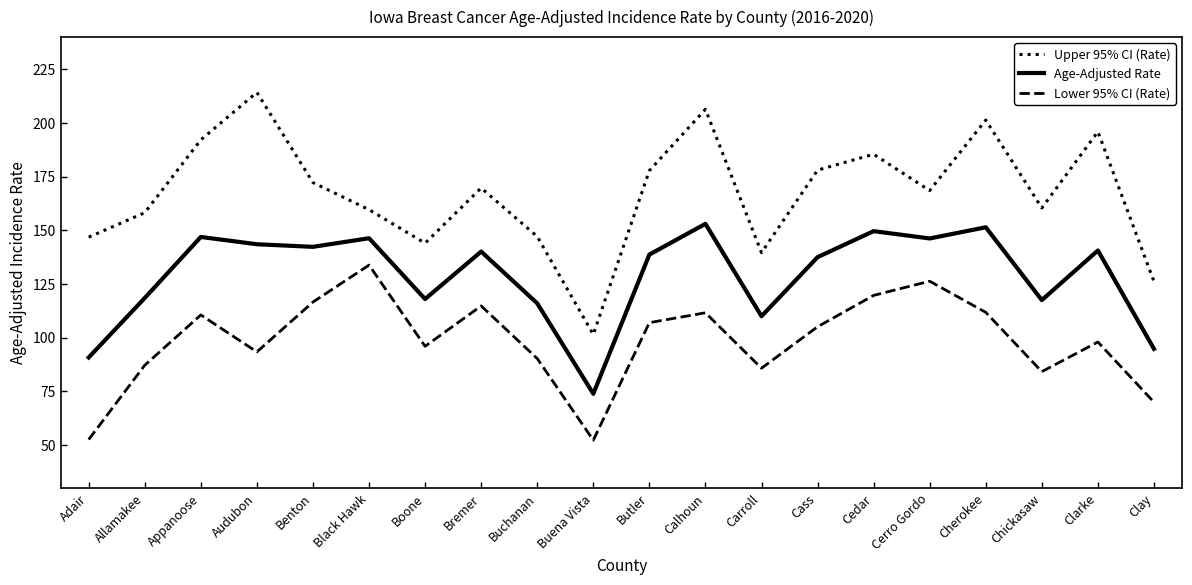

Which series has the largest total across all categories?

Upper 95% CI (Rate)